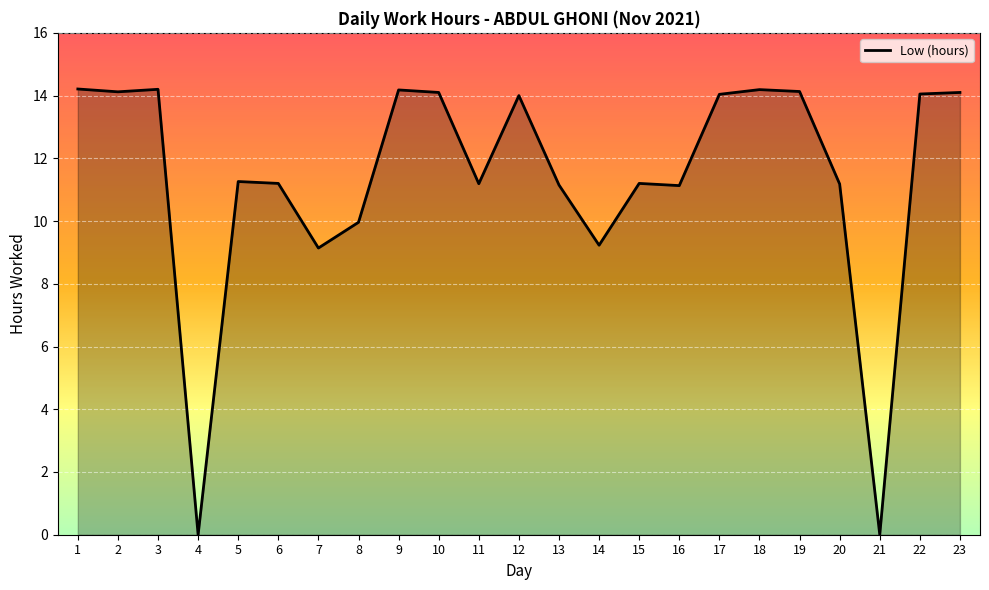

What value does the data have at 5?

11.3